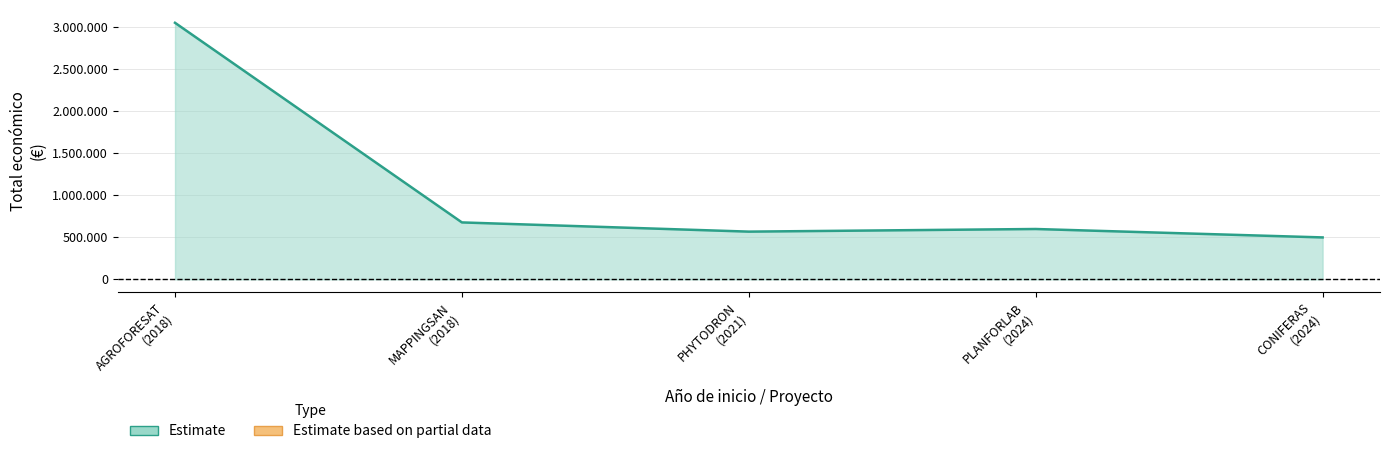

Does the chart display data point markers on the line(s)?

No